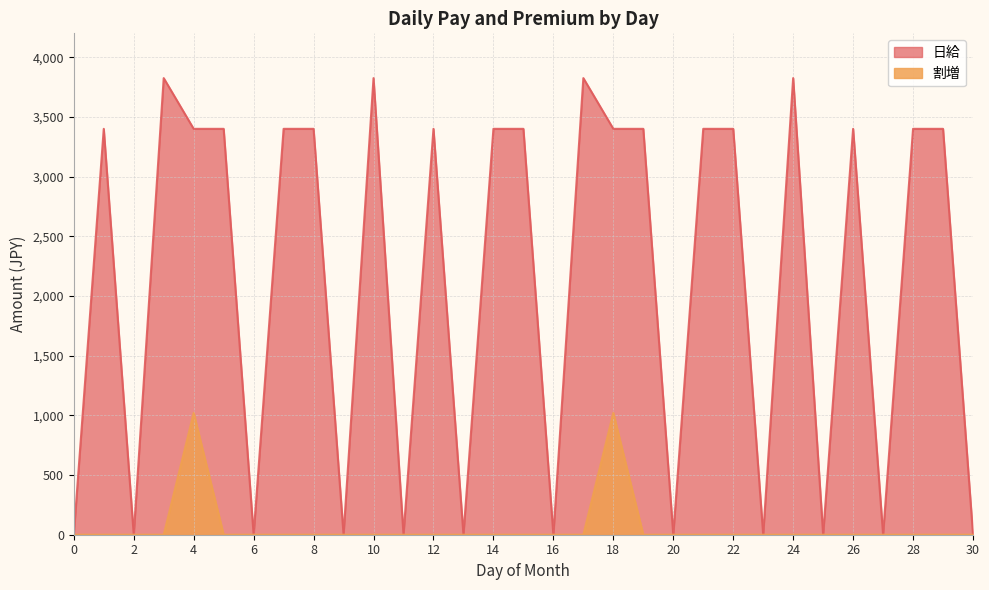

True or false: 日給 has a value of 5180 at 4.

False